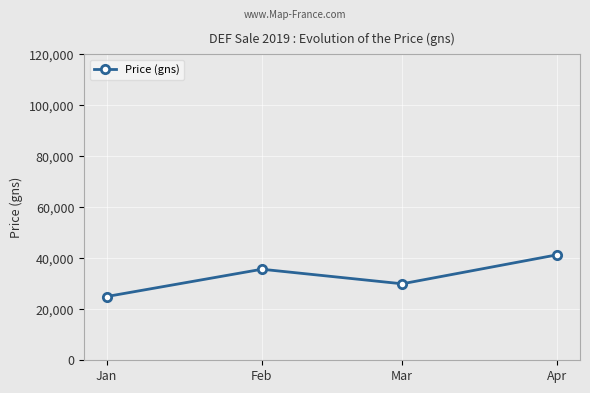

What is the minimum value shown in the chart?

25000.0